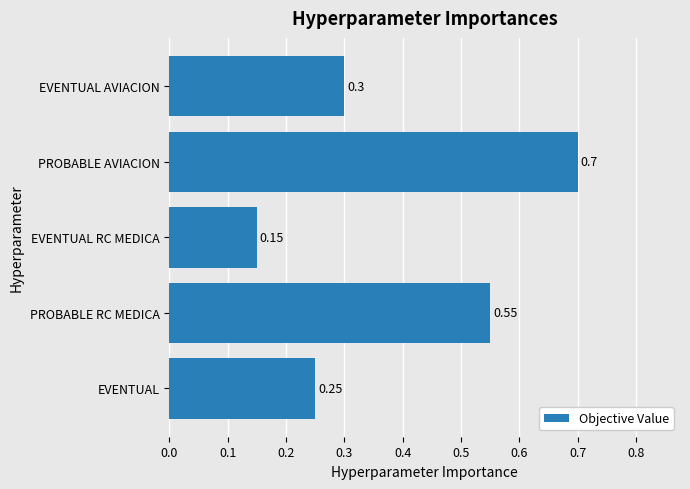

Are the bars horizontal?

Yes